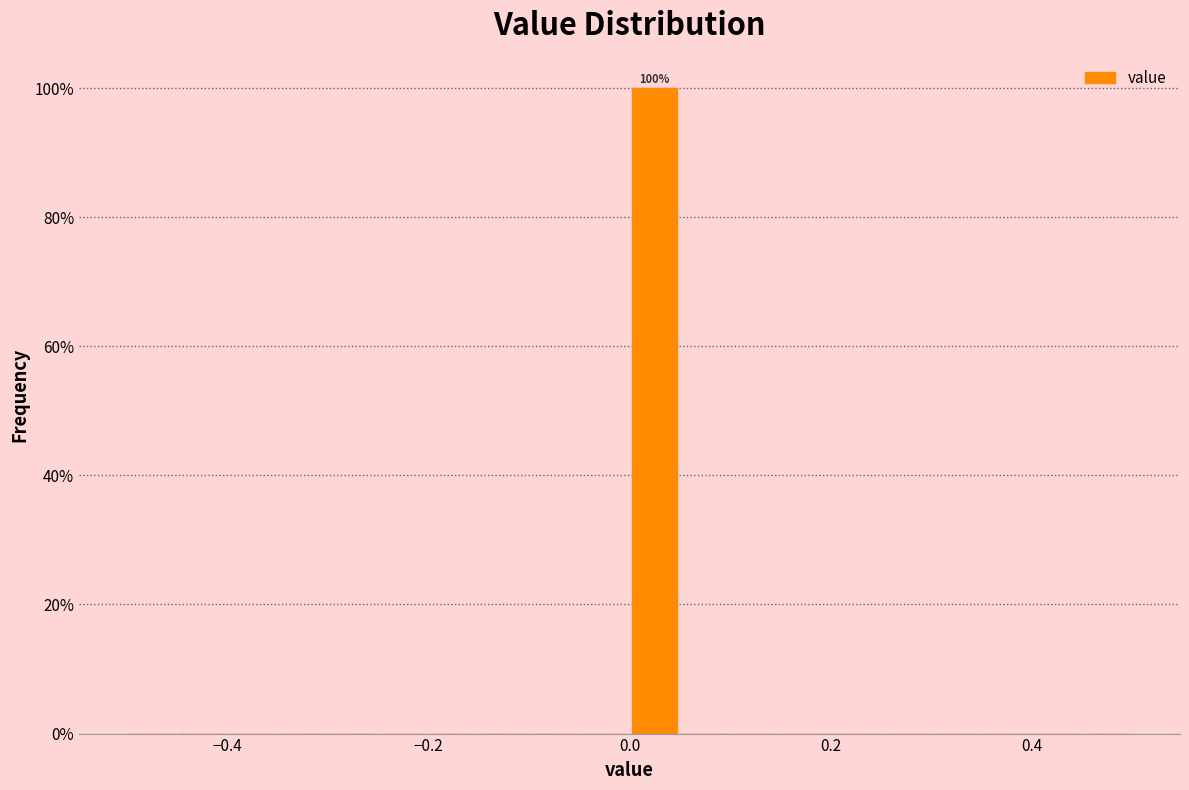

Around what value on the x-axis is the tallest bar? Give the approximate position of its centre, as read against the axis.

0.02